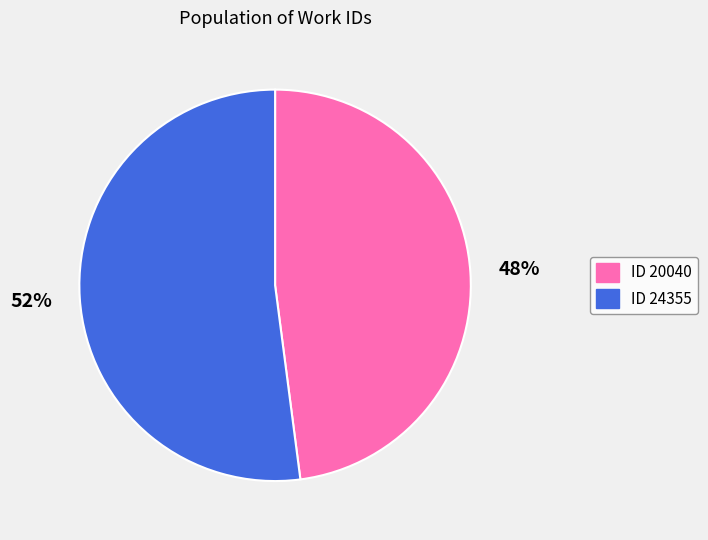

How many slices are in this pie chart?

2